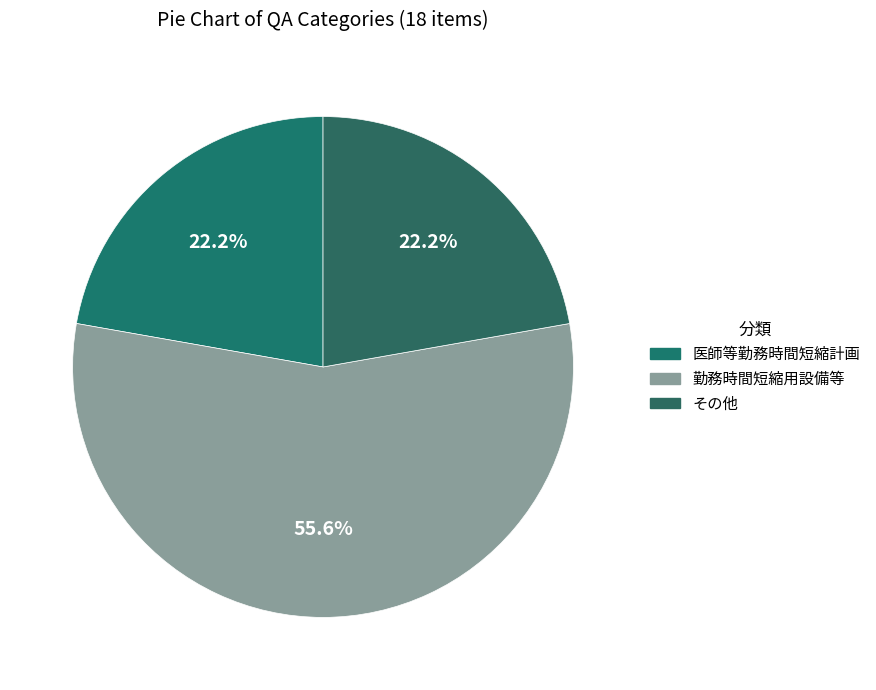

Is there any slice that represents more than half of the pie?

Yes